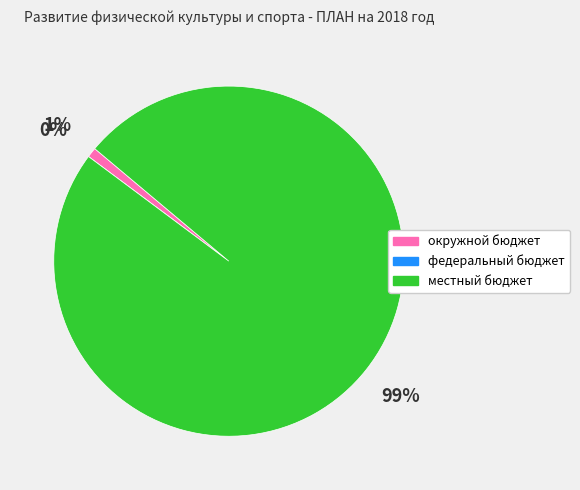

Rank the categories by value from lowest to highest.

федеральный бюджет, окружной бюджет, местный бюджет